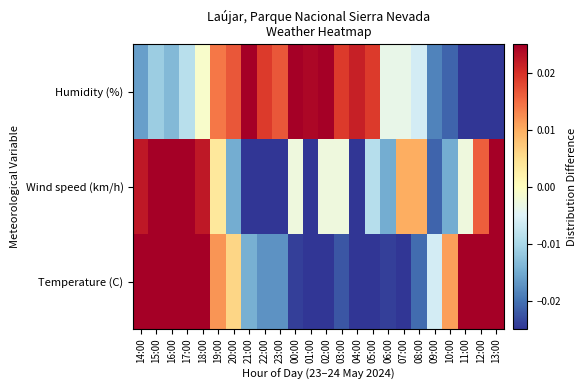

Reading right to left, extract all data points from this chart.

Temperature (C): 13:00=0.0	12:00=0.0	11:00=0.0	10:00=0.0	09:00=-0.0	08:00=-0.0	07:00=-0.0	06:00=-0.0	05:00=-0.0	04:00=-0.0	03:00=-0.0	02:00=-0.0	01:00=-0.0	00:00=-0.0	23:00=-0.0	22:00=-0.0	21:00=-0.0	20:00=0.0	19:00=0.0	18:00=0.0	17:00=0.0	16:00=0.0	15:00=0.0	14:00=0.0
Wind speed (km/h): 13:00=0.0	12:00=0.0	11:00=-0.0	10:00=-0.0	09:00=-0.0	08:00=0.0	07:00=0.0	06:00=-0.0	05:00=-0.0	04:00=-0.0	03:00=-0.0	02:00=-0.0	01:00=-0.0	00:00=-0.0	23:00=-0.0	22:00=-0.0	21:00=-0.0	20:00=-0.0	19:00=0.0	18:00=0.0	17:00=0.0	16:00=0.0	15:00=0.0	14:00=0.0
Humidity (%): 13:00=-0.0	12:00=-0.1	11:00=-0.0	10:00=-0.0	09:00=-0.0	08:00=-0.0	07:00=-0.0	06:00=-0.0	05:00=0.0	04:00=0.0	03:00=0.0	02:00=0.0	01:00=0.0	00:00=0.0	23:00=0.0	22:00=0.0	21:00=0.0	20:00=0.0	19:00=0.0	18:00=-0.0	17:00=-0.0	16:00=-0.0	15:00=-0.0	14:00=-0.0